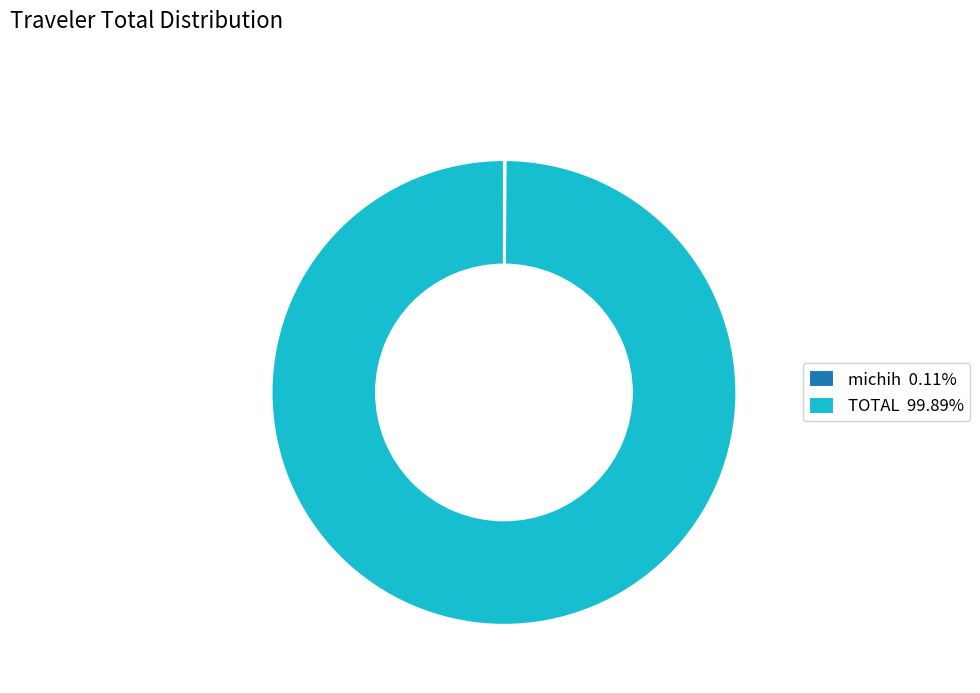

Does any single category account for the majority?

Yes